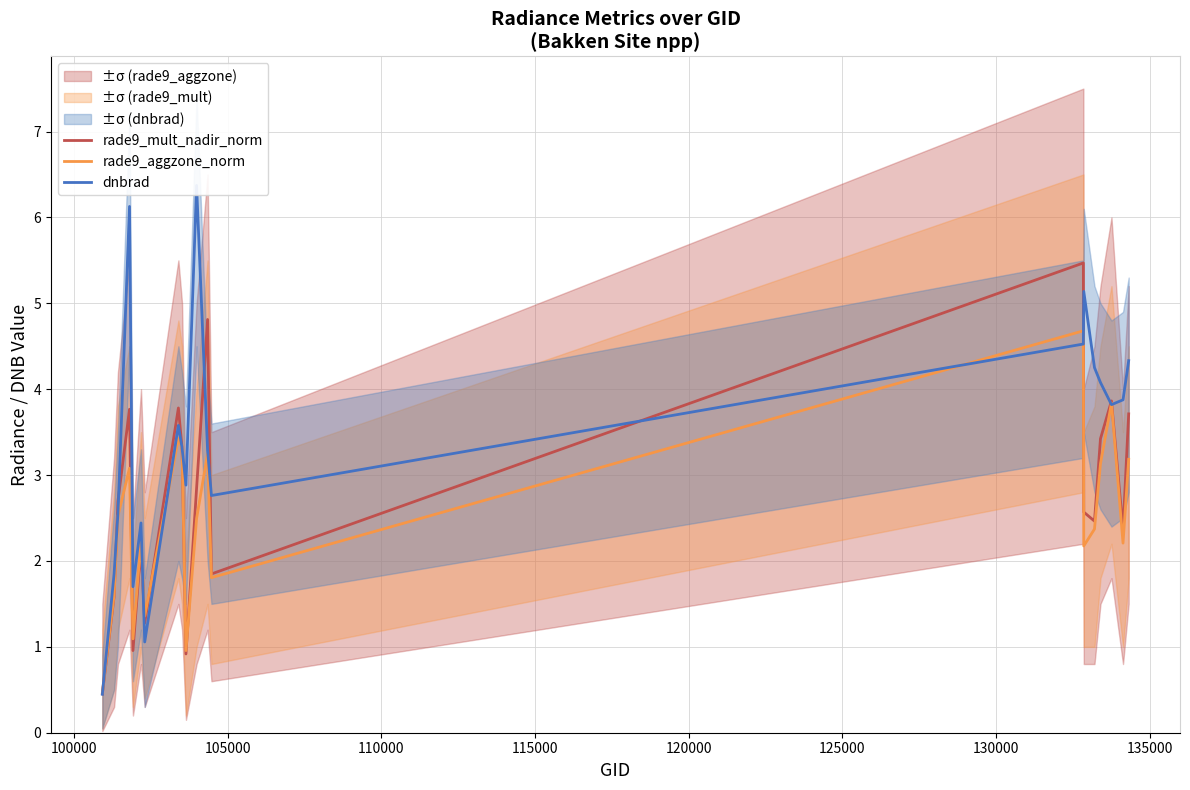

What is the maximum value for rade9_mult_nadir_norm?

5.5